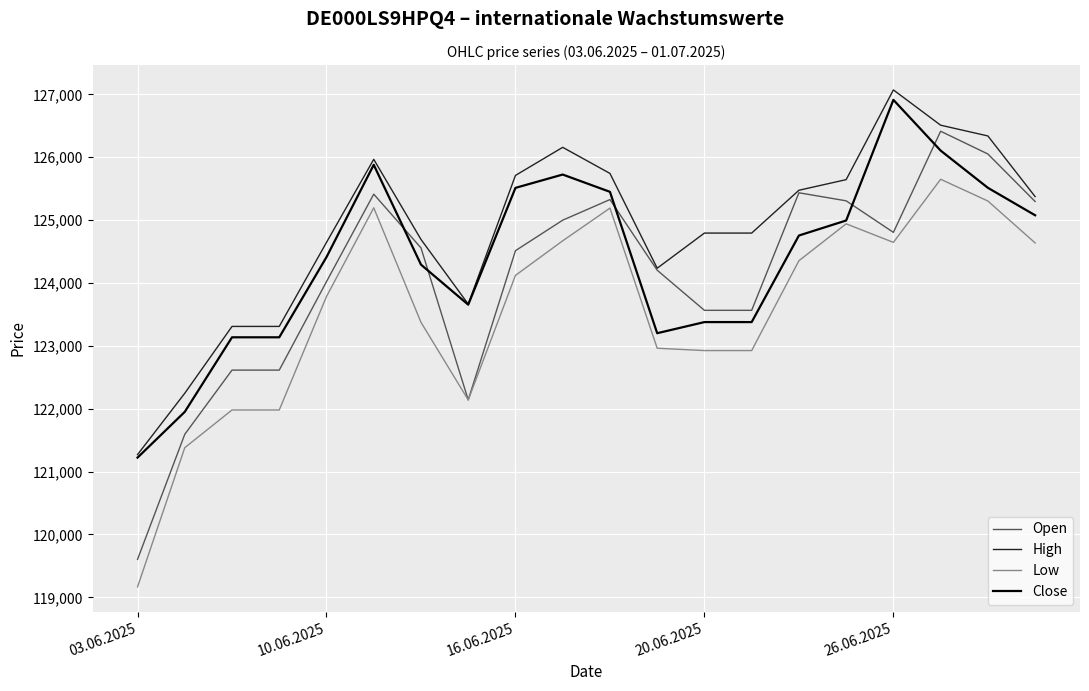

What are all the series names shown in the legend?

Open, High, Low, Close